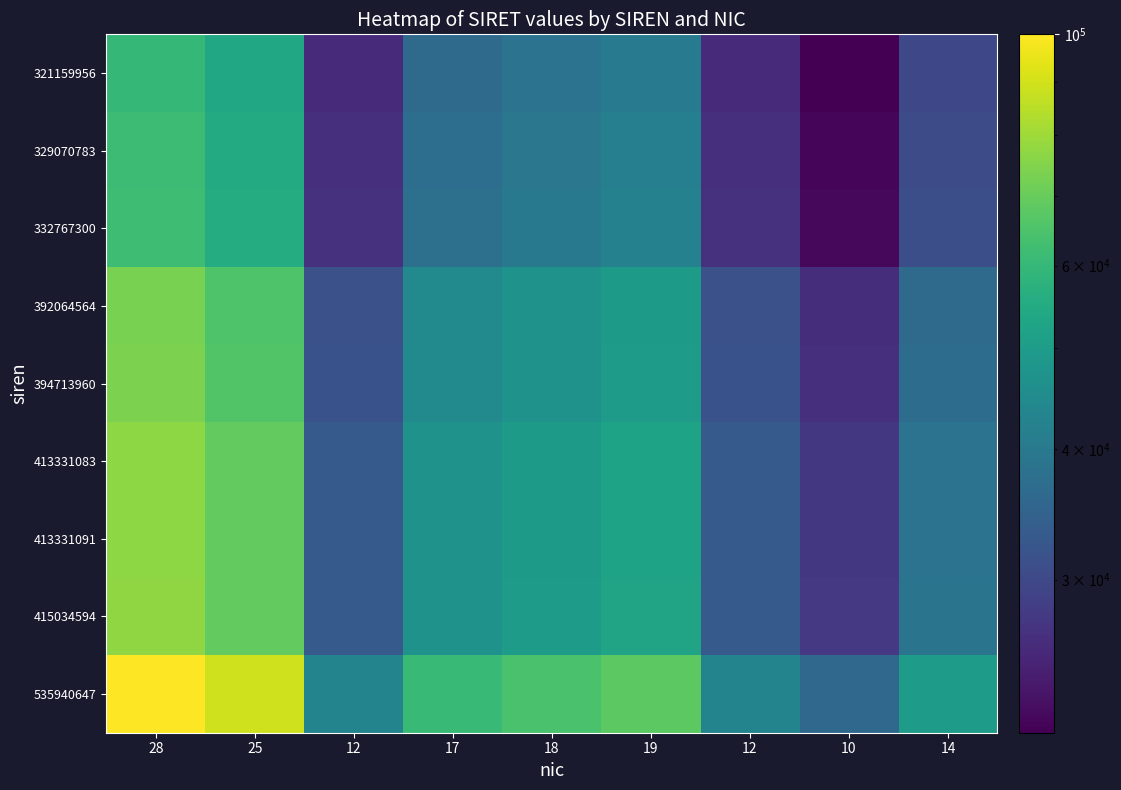

Reading left to right, list all the values displayed in this chart.

321159956: 28=59924.5	25=53504.1	12=25681.9	17=36382.8	18=38522.9	19=40663.1	12=25681.9	10=21401.6	14=29962.3
329070783: 28=61400.6	25=54822.0	12=26314.5	17=37278.9	18=39471.8	19=41664.7	12=26314.5	10=21928.8	14=30700.3
332767300: 28=62090.3	25=55437.8	12=26610.1	17=37697.7	18=39915.2	19=42132.7	12=26610.1	10=22175.1	14=31045.2
392064564: 28=73154.5	25=65316.5	12=31351.9	17=44415.2	18=47027.9	19=49640.5	12=31351.9	10=26126.6	14=36577.2
394713960: 28=73648.8	25=65757.9	12=31563.8	17=44715.4	18=47345.7	19=49976.0	12=31563.8	10=26303.1	14=36824.4
413331083: 28=77122.5	25=68859.4	12=33052.5	17=46824.4	18=49578.8	19=52333.2	12=33052.5	10=27543.8	14=38561.3
413331091: 28=77122.5	25=68859.4	12=33052.5	17=46824.4	18=49578.8	19=52333.2	12=33052.5	10=27543.8	14=38561.3
415034594: 28=77440.4	25=69143.2	12=33188.7	17=47017.4	18=49783.1	19=52548.8	12=33188.7	10=27657.3	14=38720.2
535940647: 28=100000.0	25=89285.7	12=42857.1	17=60714.3	18=64285.7	19=67857.1	12=42857.1	10=35714.3	14=50000.0